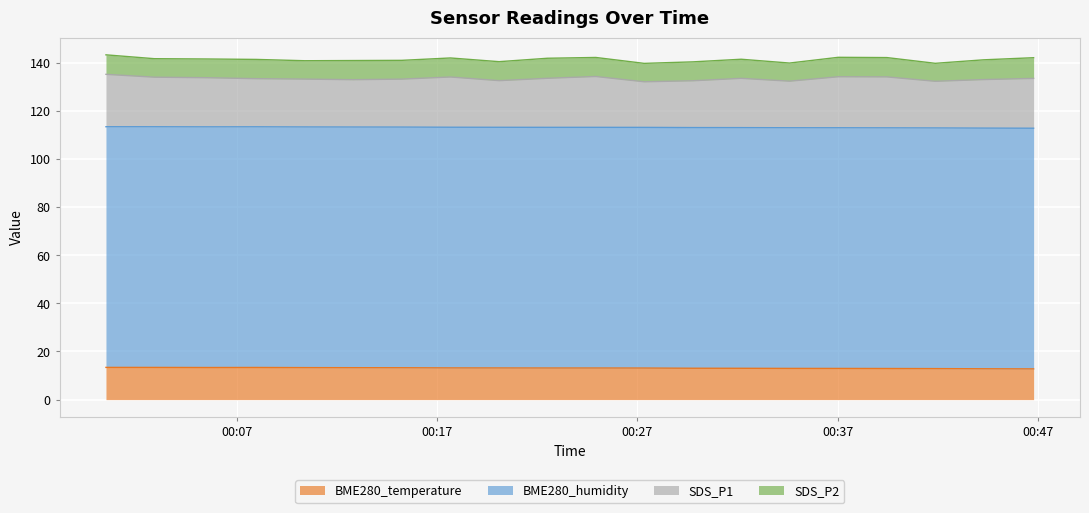

The BME280_temperature series shows 22.2 at 17. True or false?

False